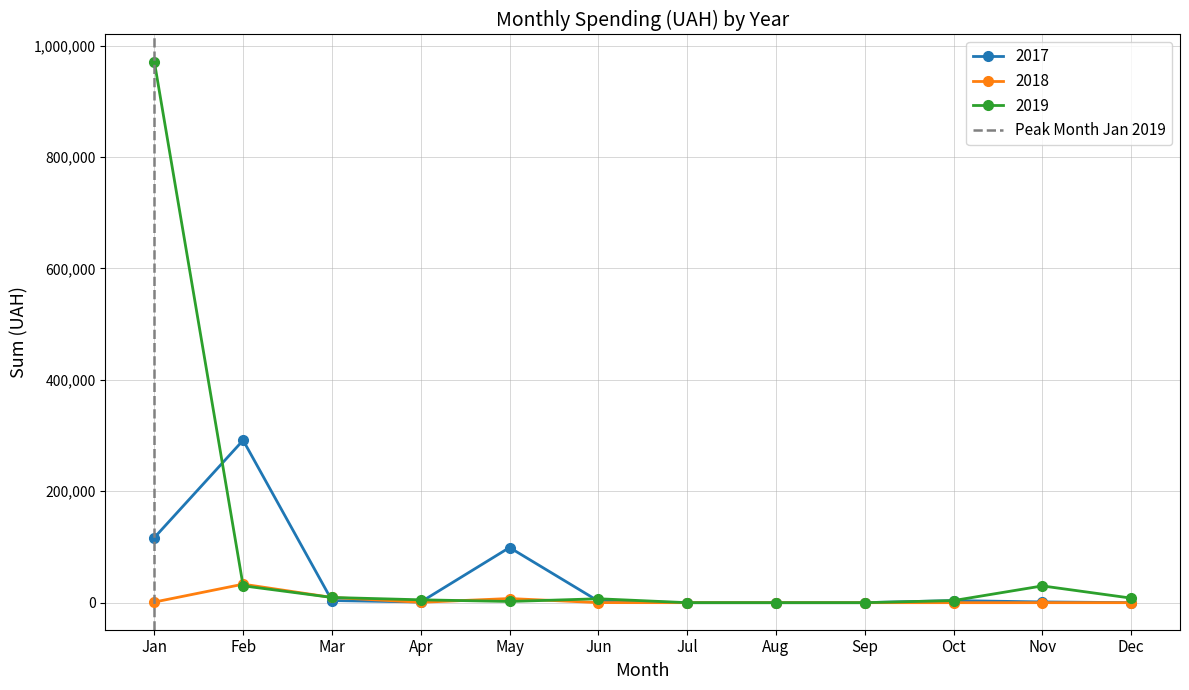

The value at Jan is 0. True or false?

False